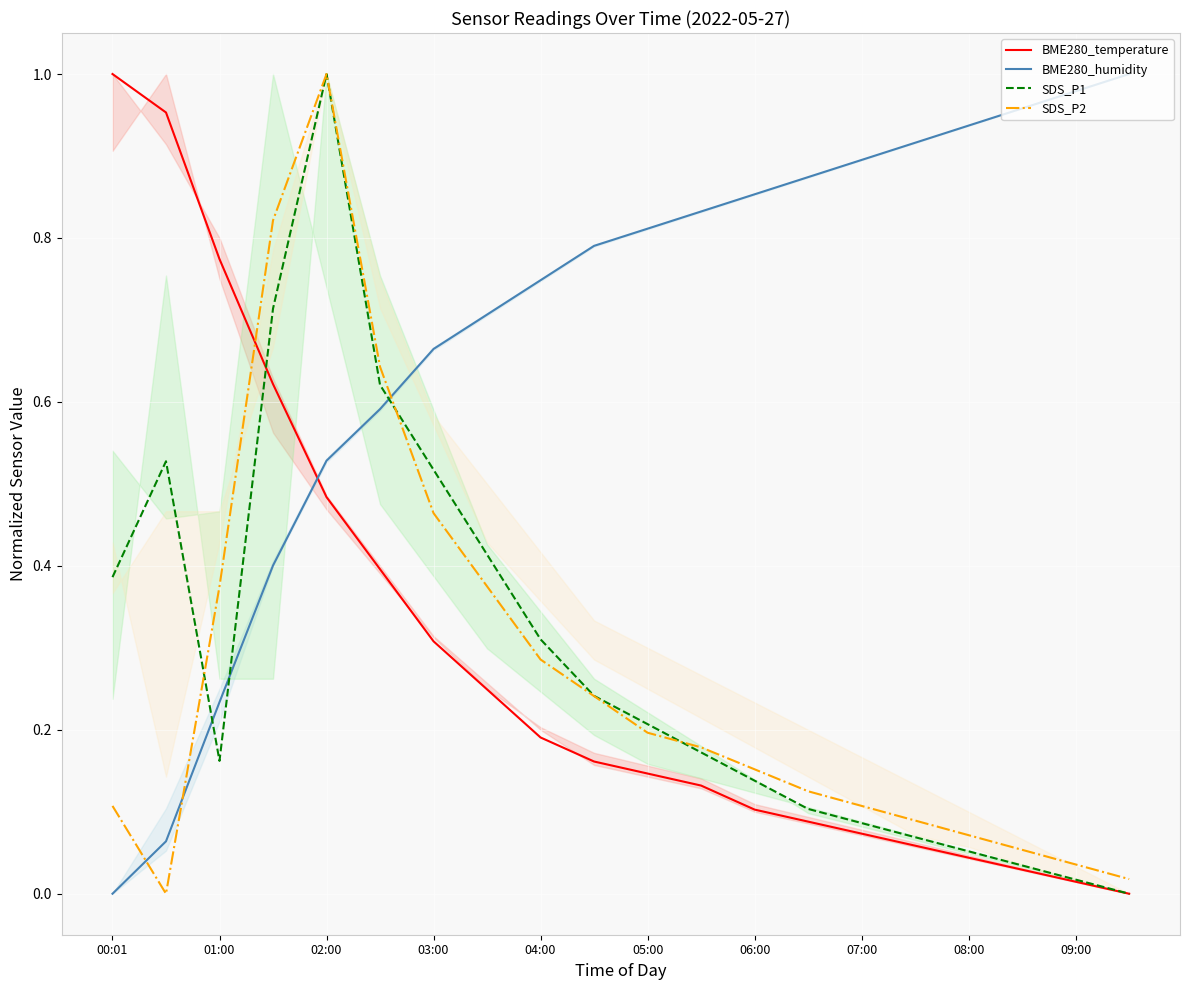

Which category has the highest value in the BME280_temperature series?

00:01